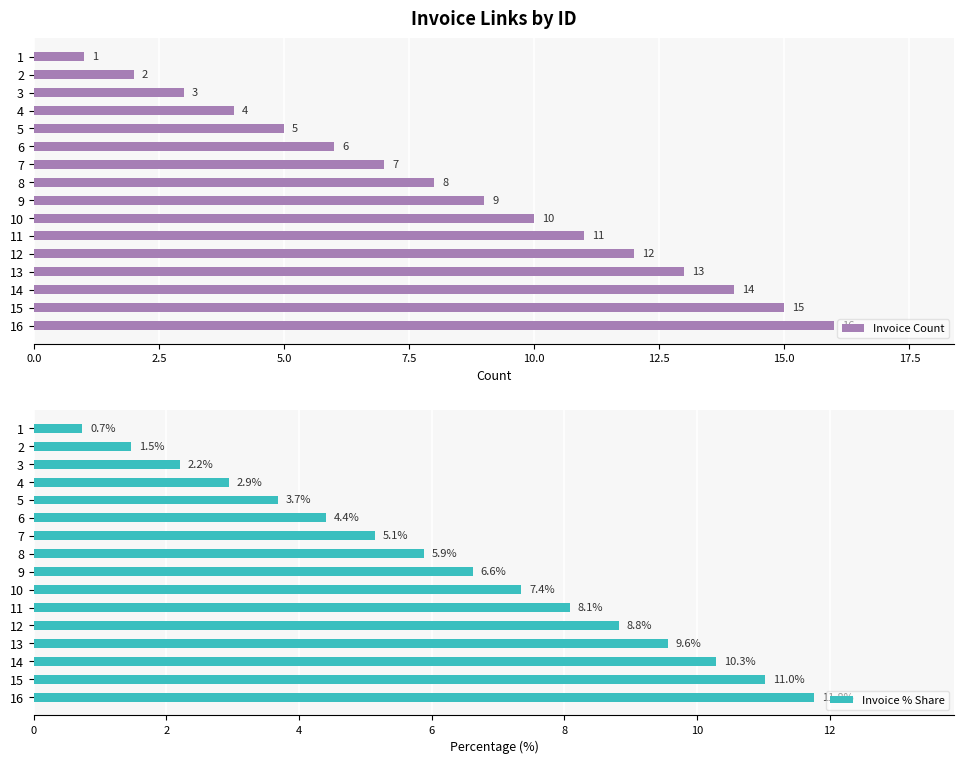

What is the highest value of the Invoice Count series?

16